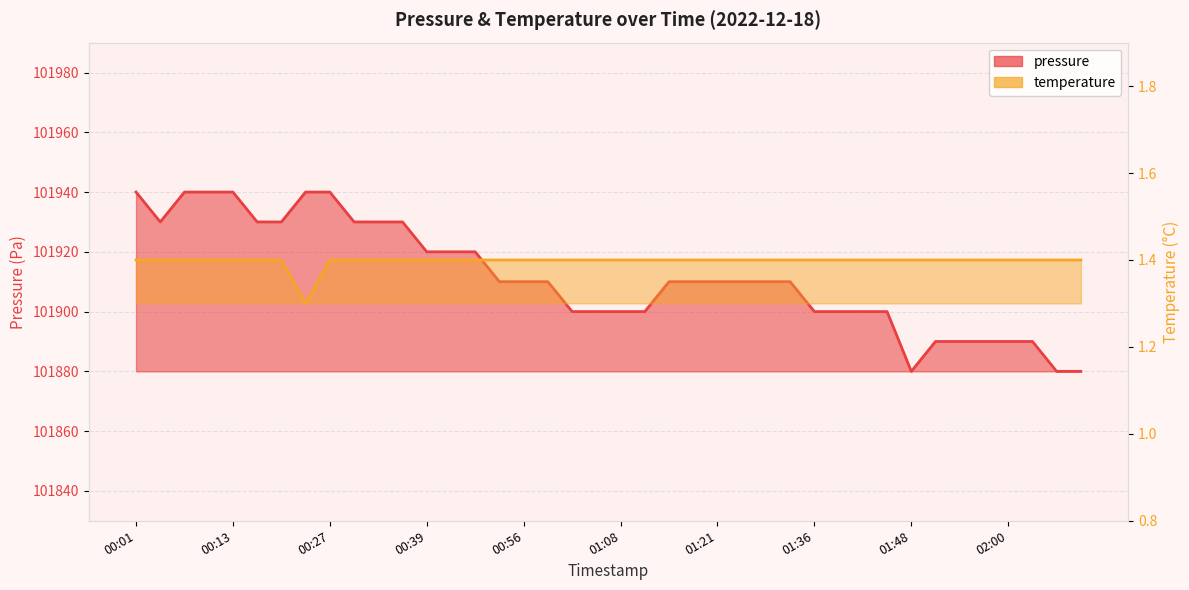

Does the chart display data point markers on the line(s)?

No